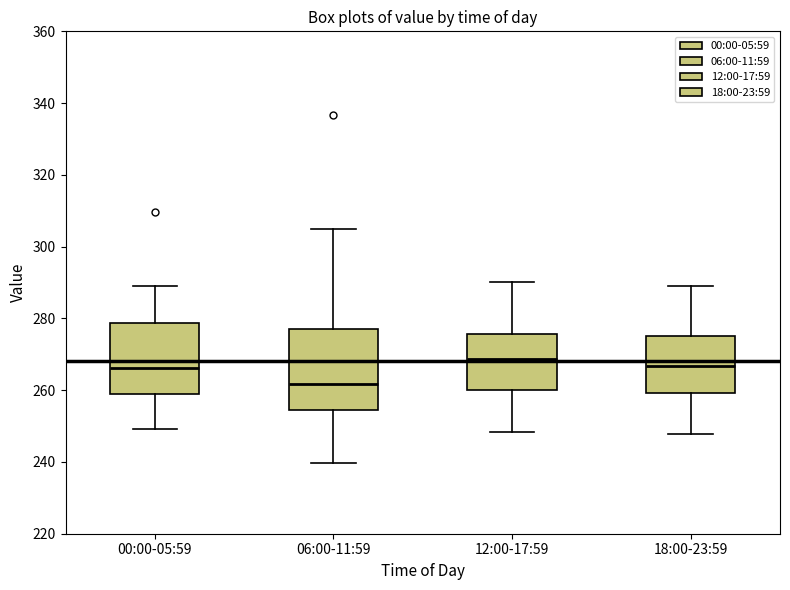

Where does the lower whisker of the box for 12:00-17:59 end on the y-axis? The values are not printed on the chart, so give them approximately, as read against the axis.

248